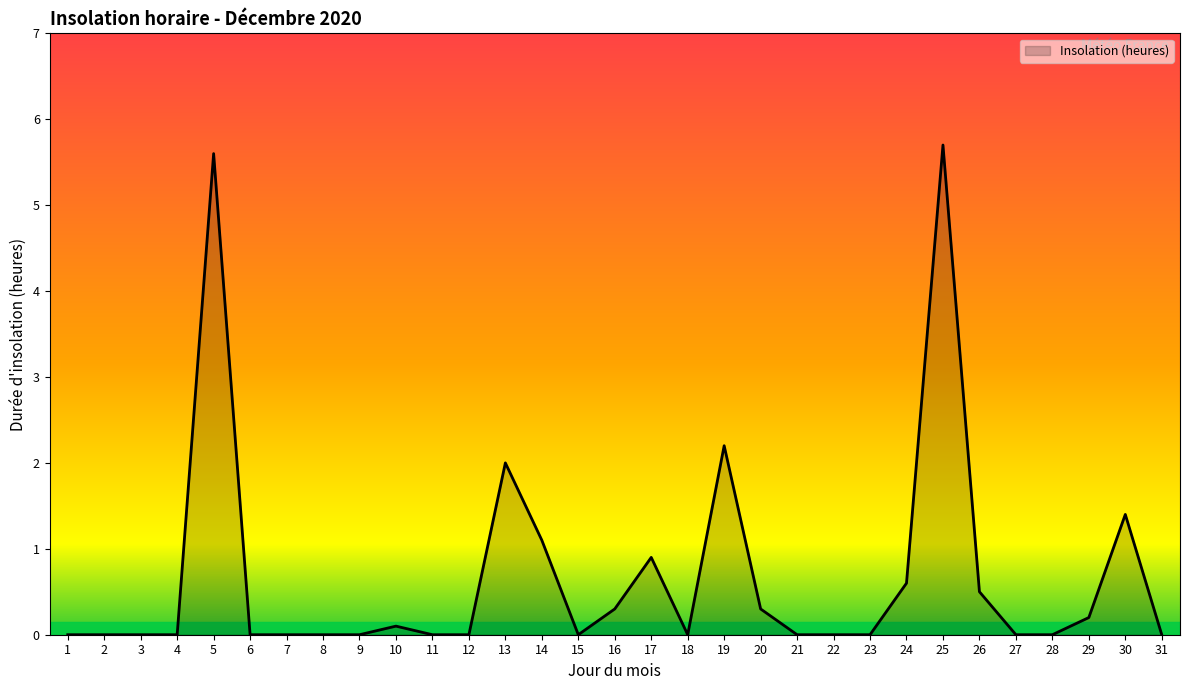

What is the difference between the maximum and second lowest values?

5.7